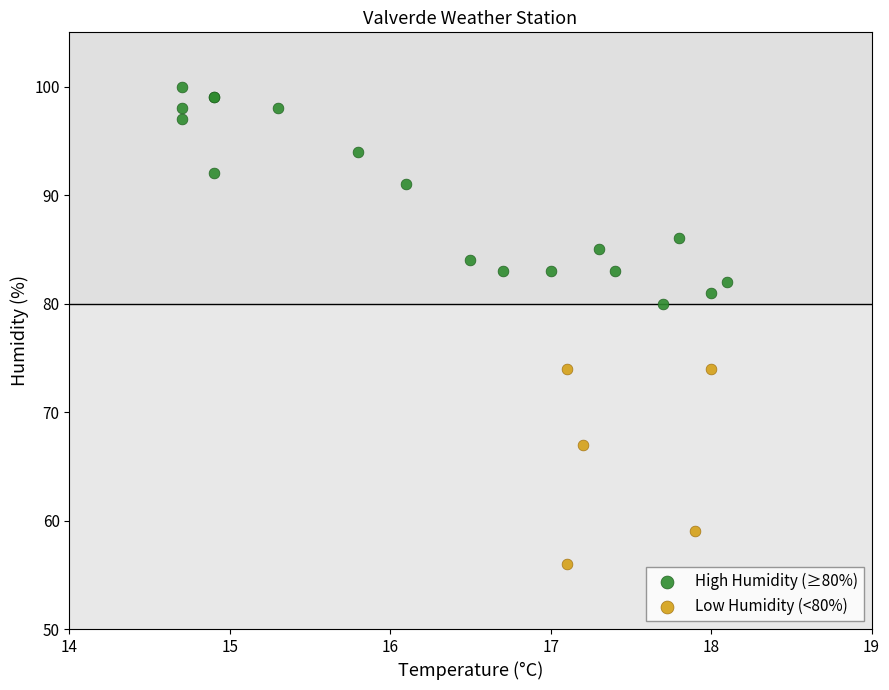

Which series contains the lowest Y value?

Low Humidity (<80%)